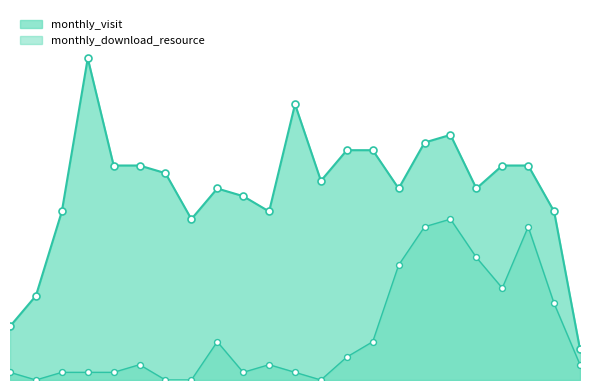

Which series reaches the maximum Y coordinate?

monthly_visit